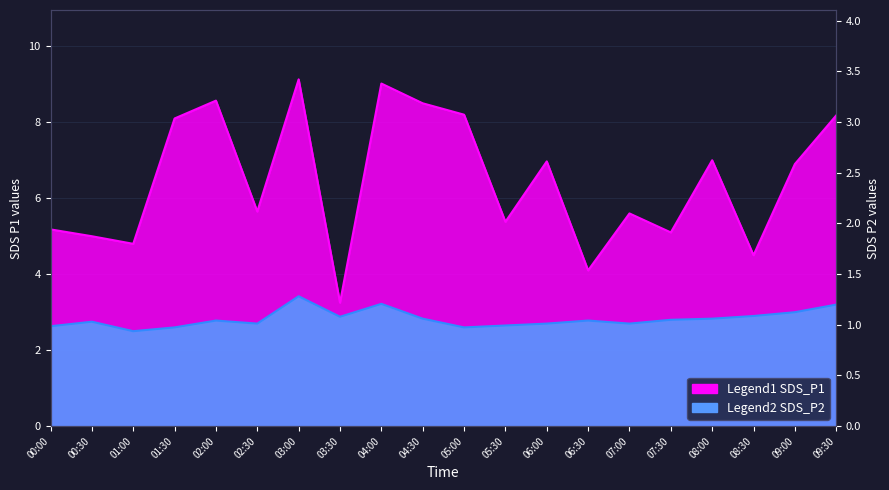

What is the difference between the SDS_P1 values at 03:30 and 07:30?

1.8